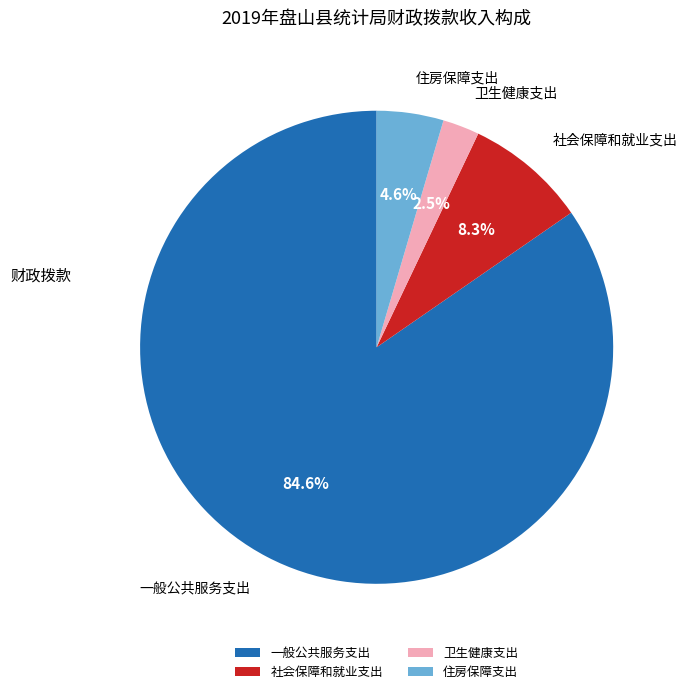

Does any single category account for the majority?

Yes